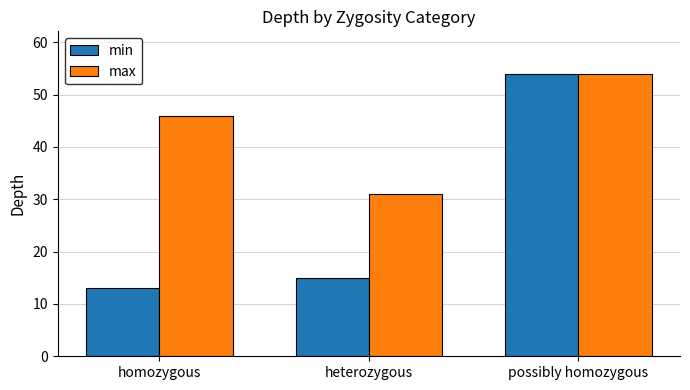

What is the difference between the highest and lowest values at homozygous?

33